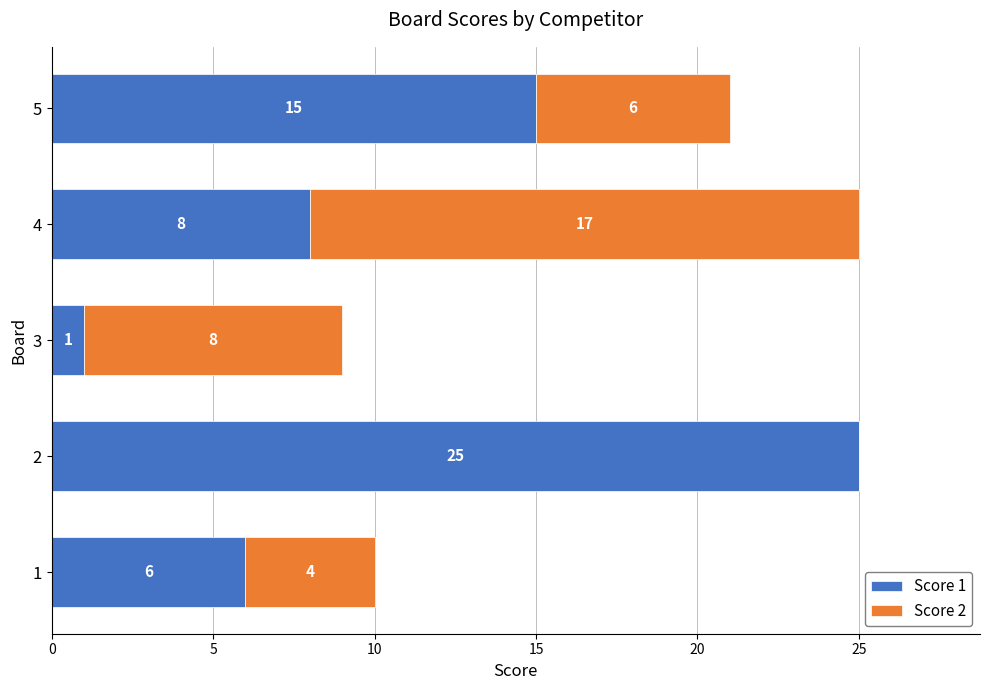

What is the total value across all series at 3?

9